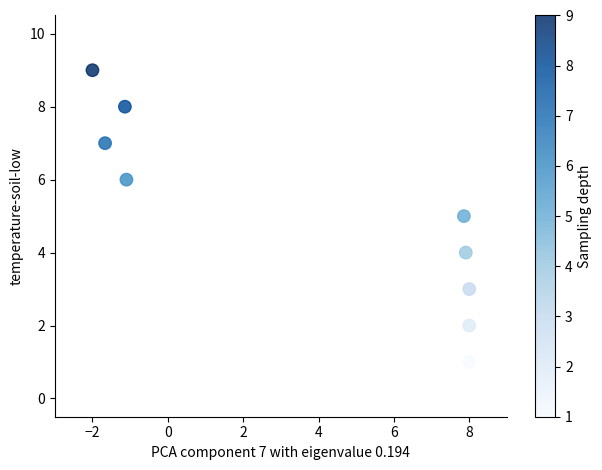

What is the average Y value?

5